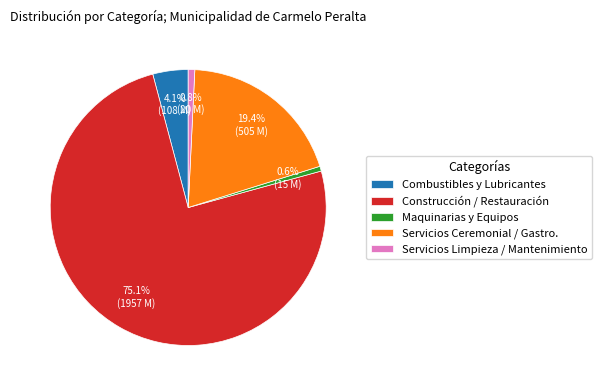

What percentage do Maquinarias y Equipos and Servicios Ceremonial / Gastro. together represent?

20.0%